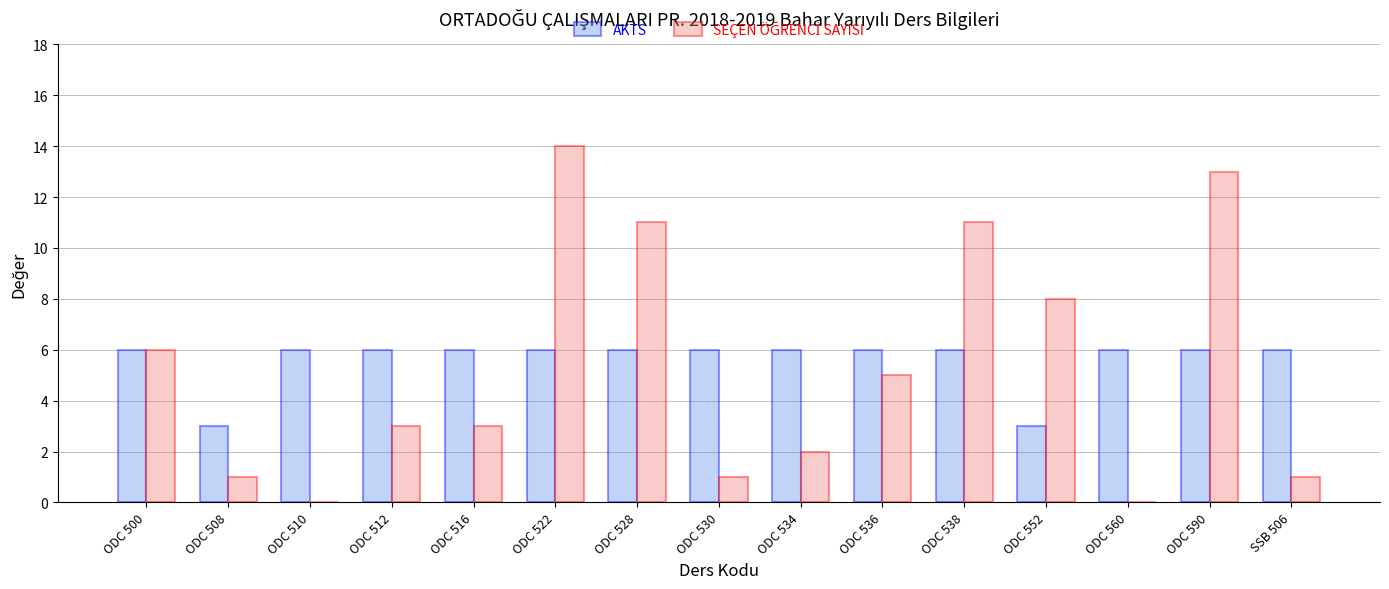

What is the maximum value for AKTS?

6